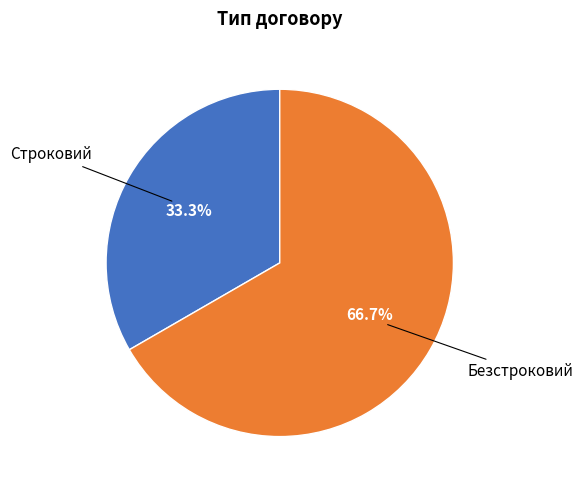

Approximately how many times larger is the value at Безстроковий compared to Строковий?

2.0